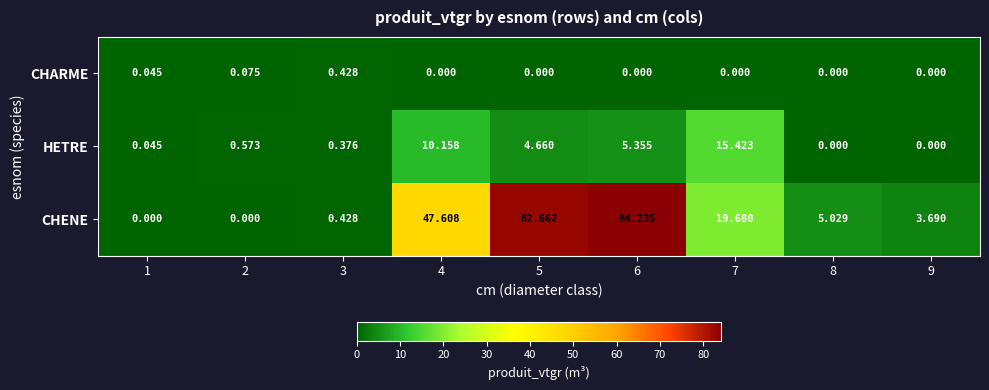

What is the spread (max minus min) of values at 9?

3.7